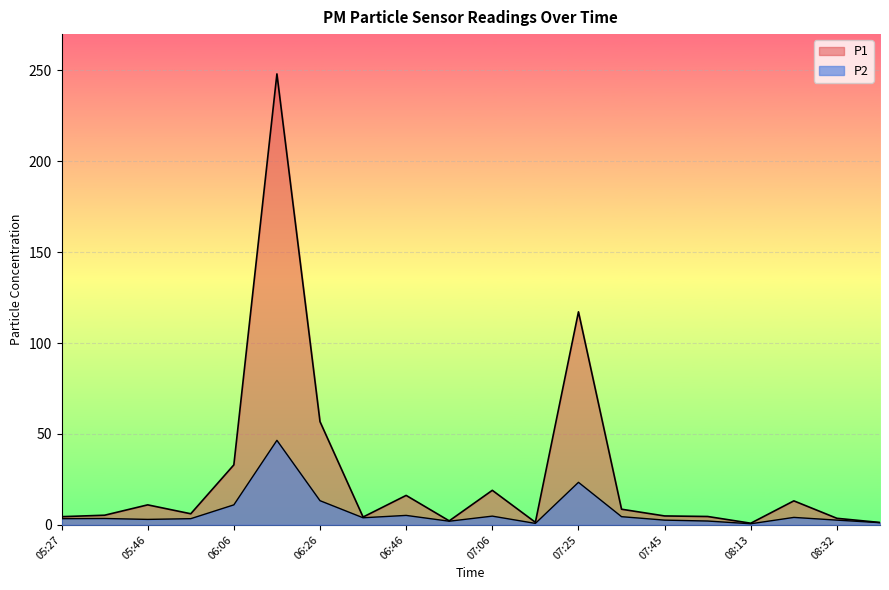

What is the label of the 4th point from the right?

08:13